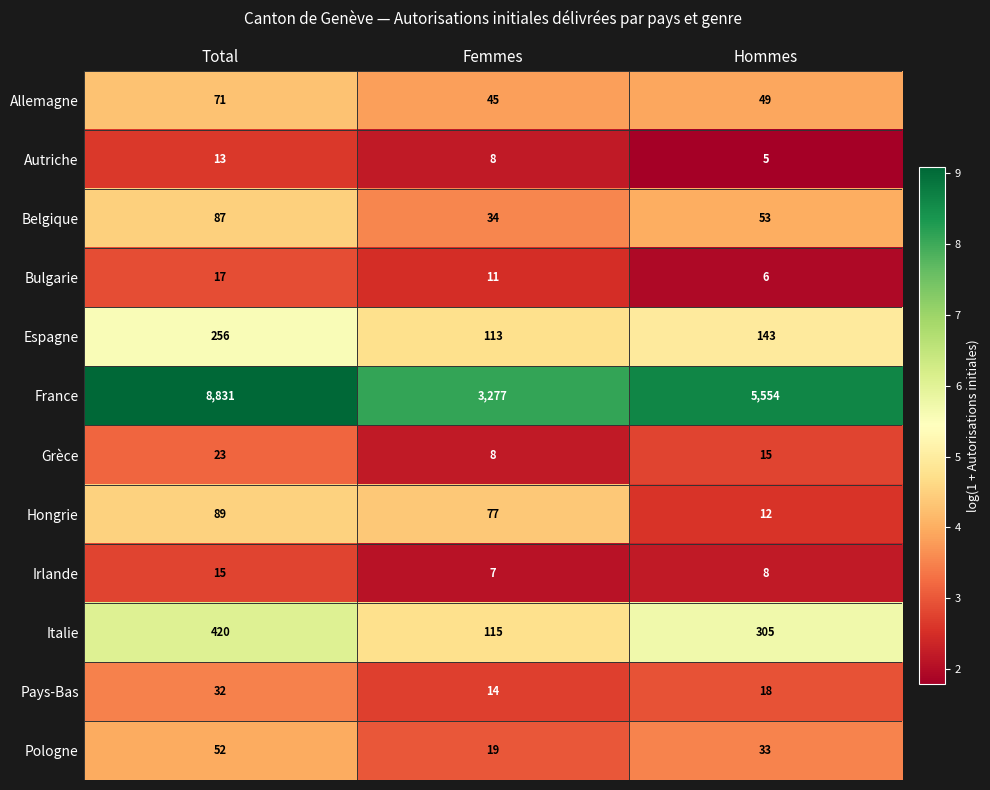

Rank the series by their maximum value, from lowest to highest.

Autriche, Irlande, Bulgarie, Grèce, Pays-Bas, Pologne, Allemagne, Belgique, Hongrie, Espagne, Italie, France